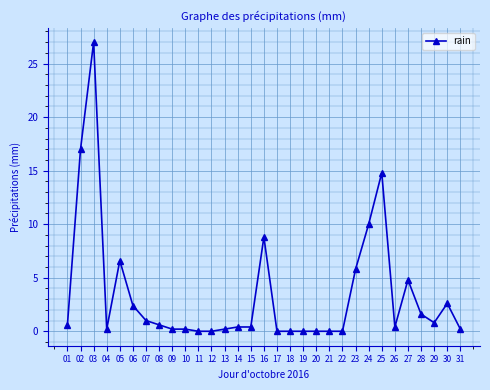

The value at 18 is 0.0. True or false?

True